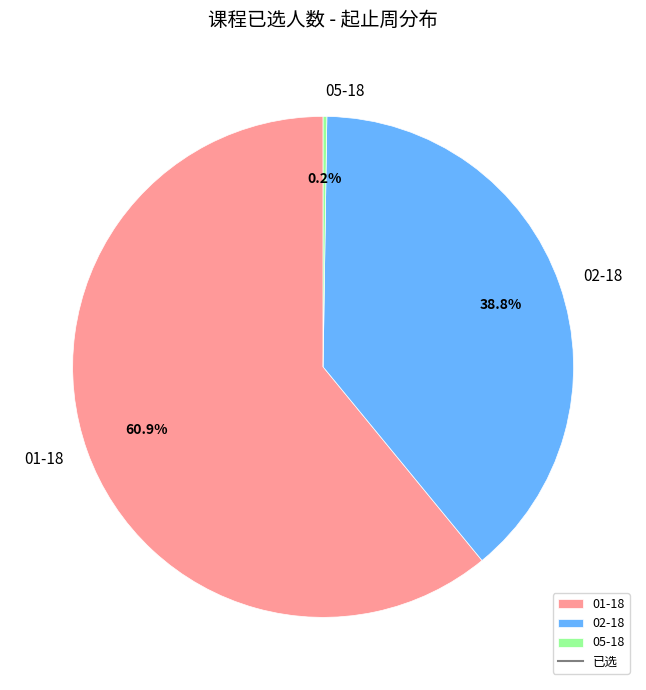

Does 01-18 account for over 50% of the chart?

Yes